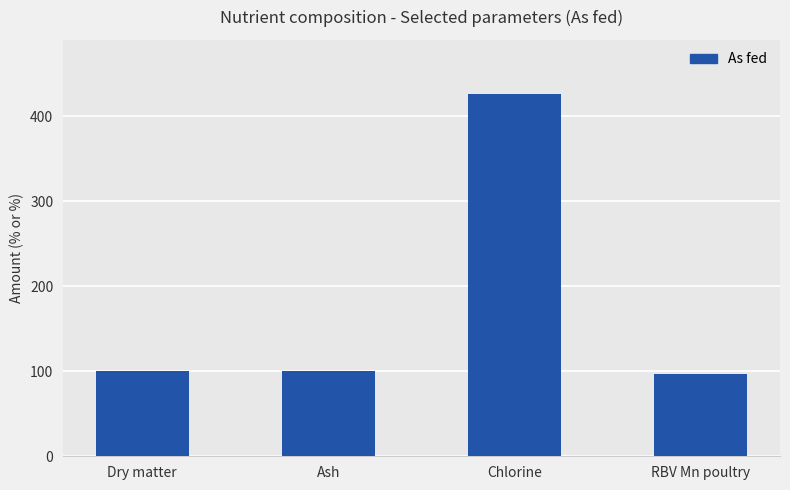

Which has a higher value, Ash or Chlorine?

Chlorine